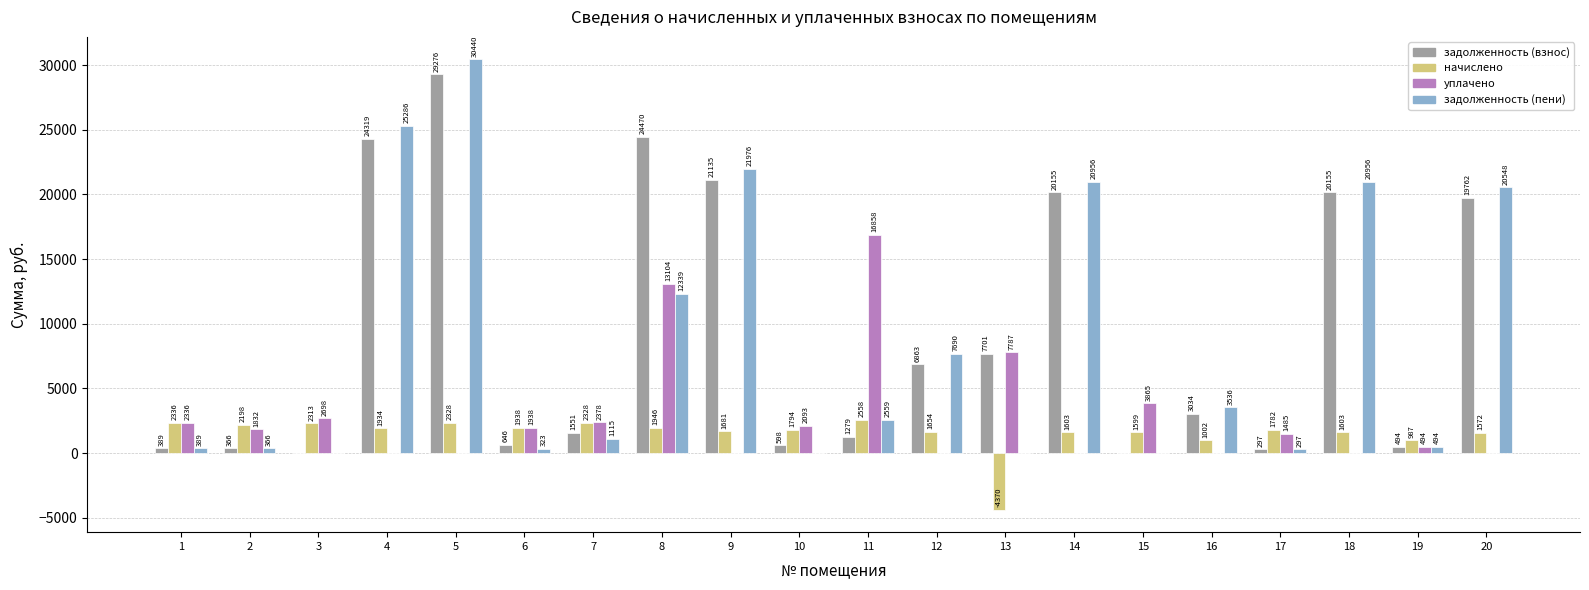

Count the number of data series in this chart.

4